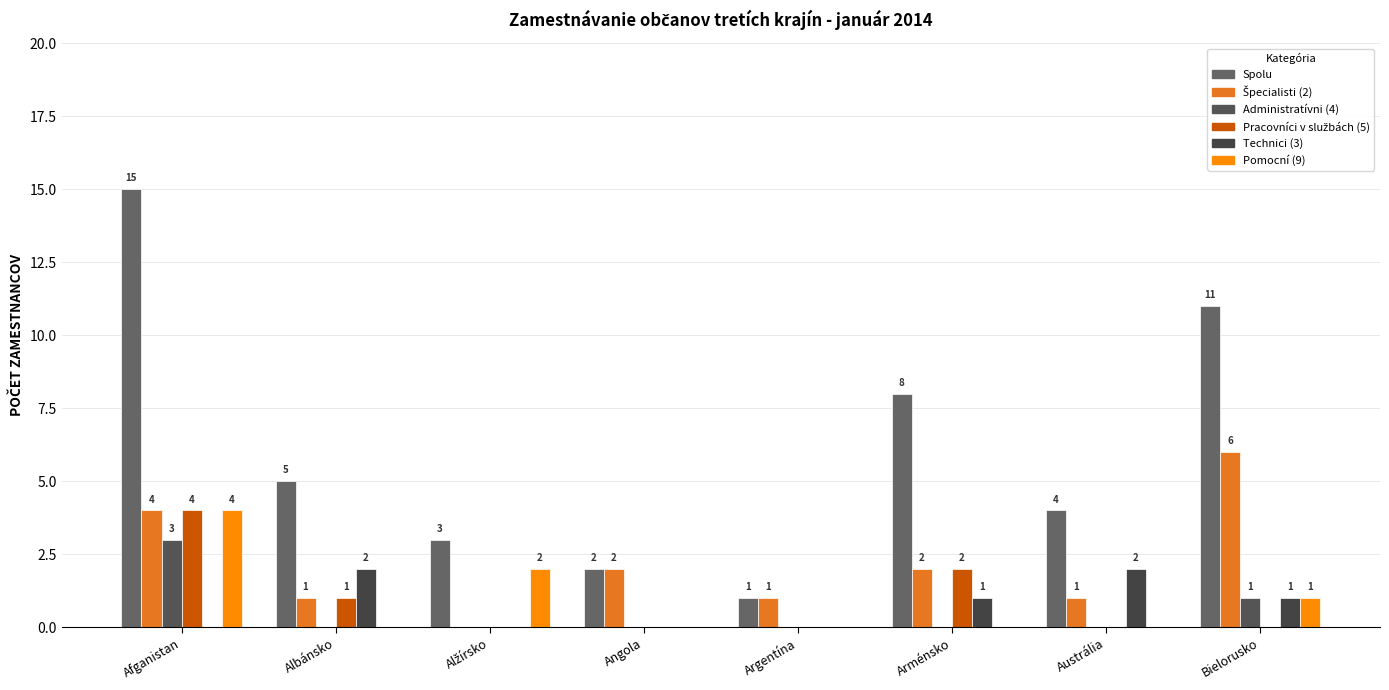

What is the average value of the Technici (3) series?

1